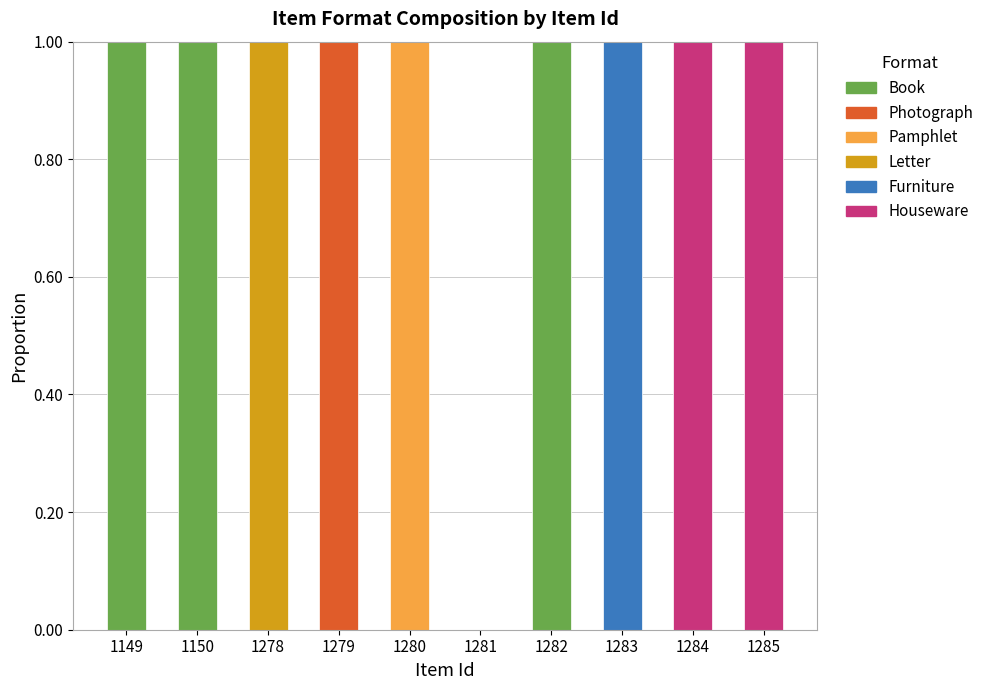

Are the bars horizontal?

No